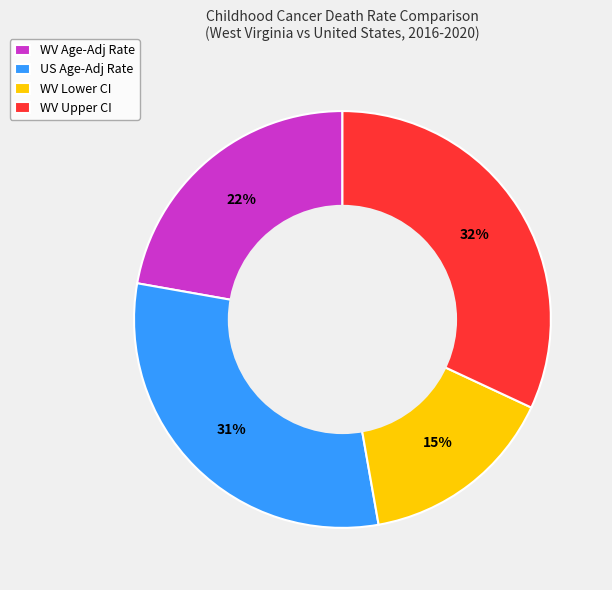

Between US Age-Adj Rate and WV Lower CI, which is larger?

US Age-Adj Rate